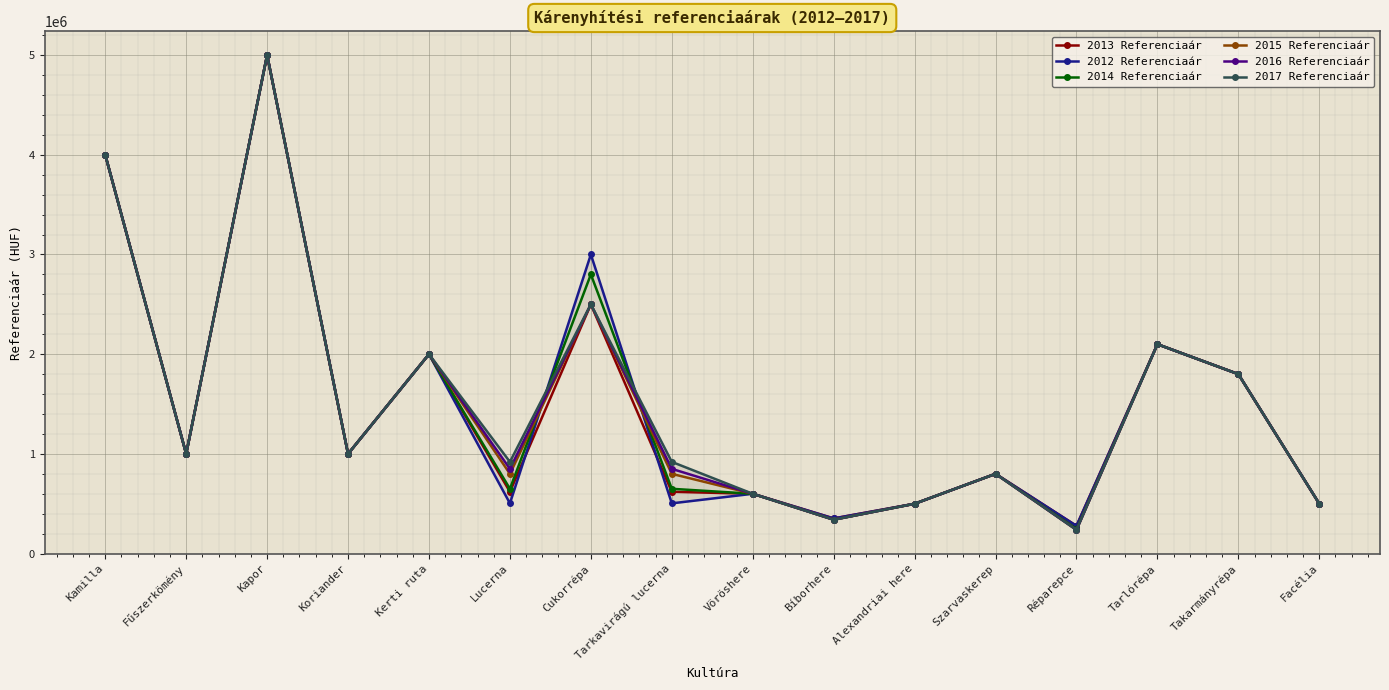

What is the label of the 3rd point from the right?

Tarlórépa